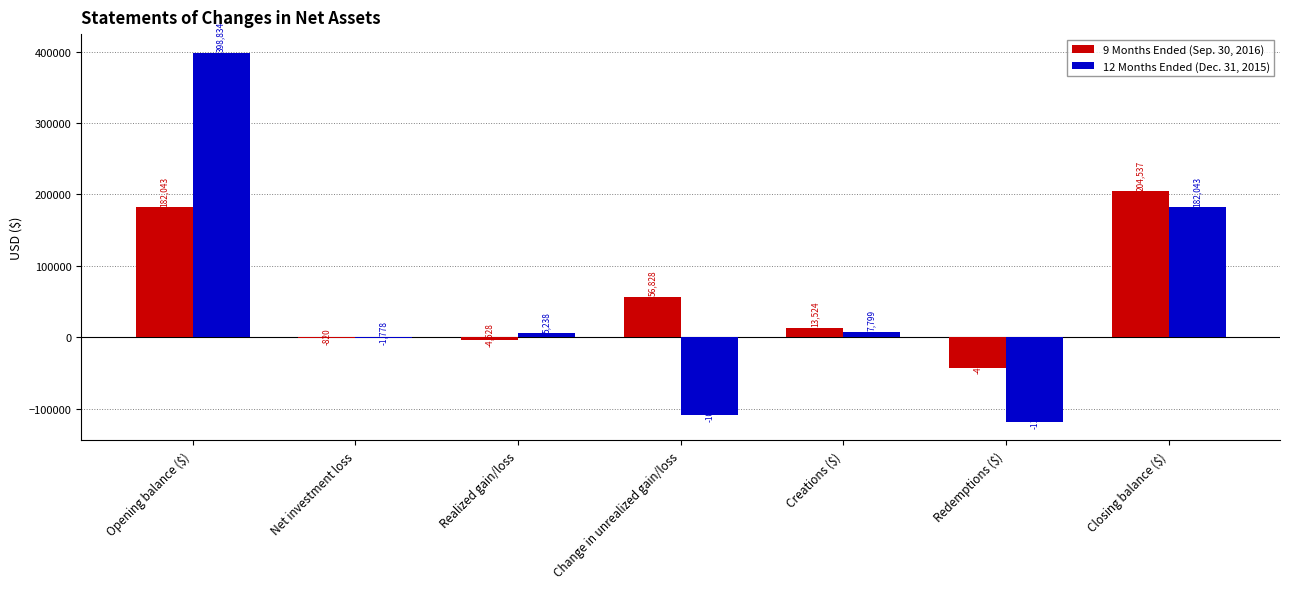

What is the greatest value displayed?

398834